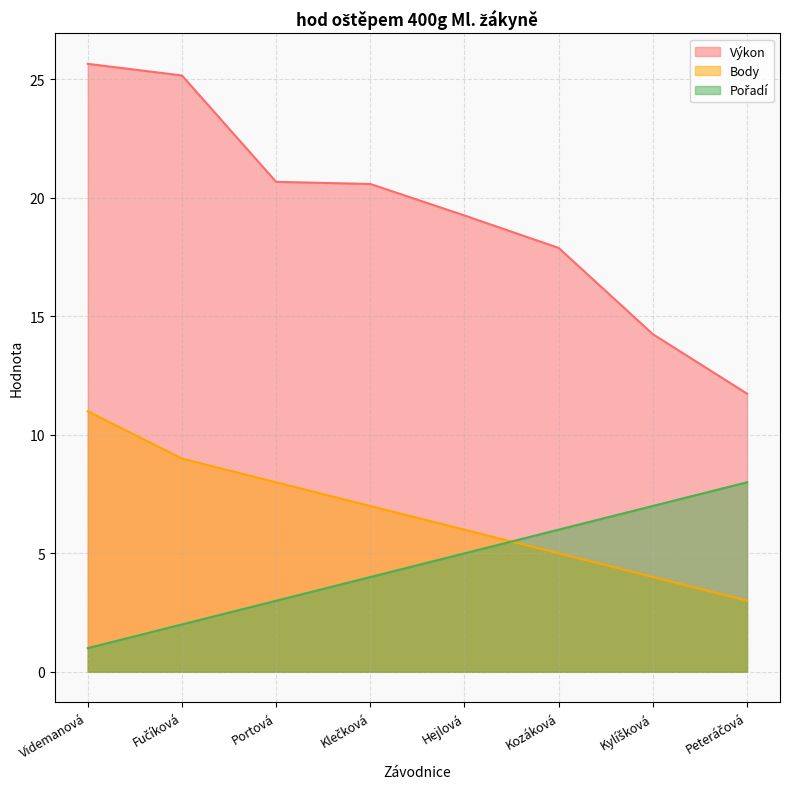

True or false: Výkon has more than 2 points higher than both neighbors.

False